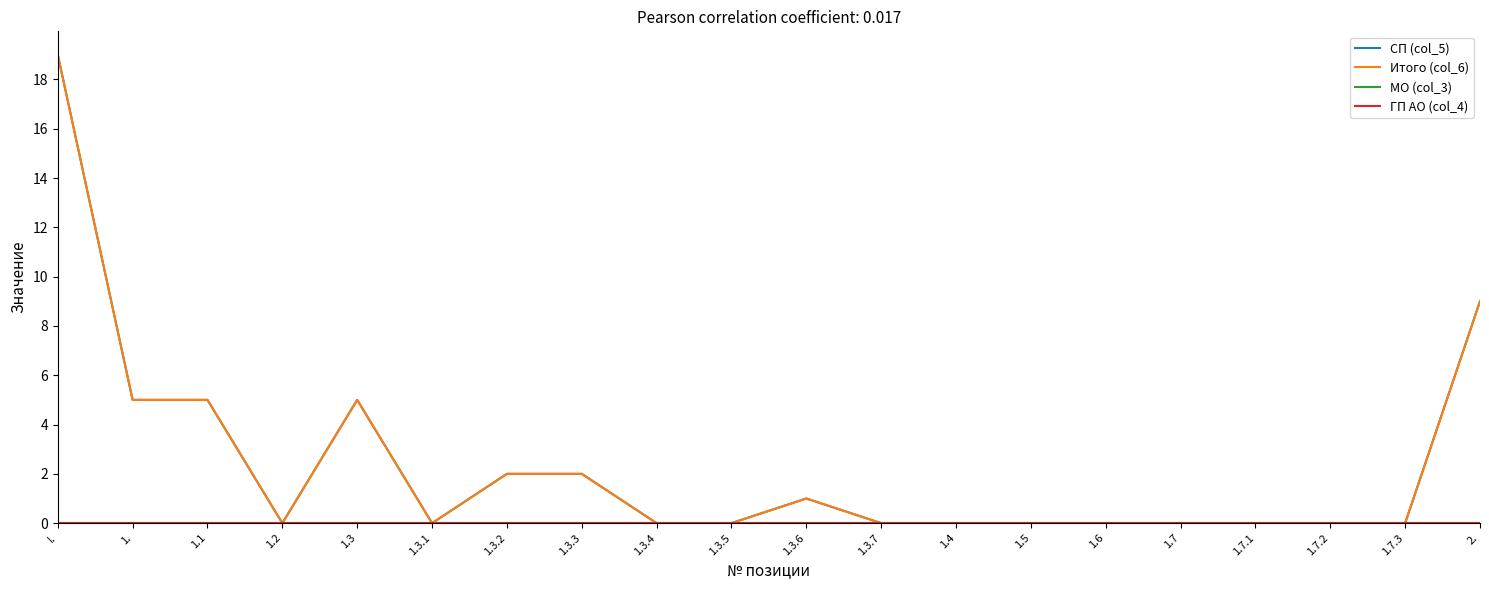

Reading left to right, transcribe all the data shown in this chart.

СП (col_5): I.=19	1.=5	1.1=5	1.2=0	1.3=5	1.3.1=0	1.3.2=2	1.3.3=2	1.3.4=0	1.3.5=0	1.3.6=1	1.3.7=0	1.4=0	1.5=0	1.6=0	1.7=0	1.7.1=0	1.7.2=0	1.7.3=0	2.=9
Итого (col_6): I.=19	1.=5	1.1=5	1.2=0	1.3=5	1.3.1=0	1.3.2=2	1.3.3=2	1.3.4=0	1.3.5=0	1.3.6=1	1.3.7=0	1.4=0	1.5=0	1.6=0	1.7=0	1.7.1=0	1.7.2=0	1.7.3=0	2.=9
МО (col_3): I.=0	1.=0	1.1=0	1.2=0	1.3=0	1.3.1=0	1.3.2=0	1.3.3=0	1.3.4=0	1.3.5=0	1.3.6=0	1.3.7=0	1.4=0	1.5=0	1.6=0	1.7=0	1.7.1=0	1.7.2=0	1.7.3=0	2.=0
ГП АО (col_4): I.=0	1.=0	1.1=0	1.2=0	1.3=0	1.3.1=0	1.3.2=0	1.3.3=0	1.3.4=0	1.3.5=0	1.3.6=0	1.3.7=0	1.4=0	1.5=0	1.6=0	1.7=0	1.7.1=0	1.7.2=0	1.7.3=0	2.=0